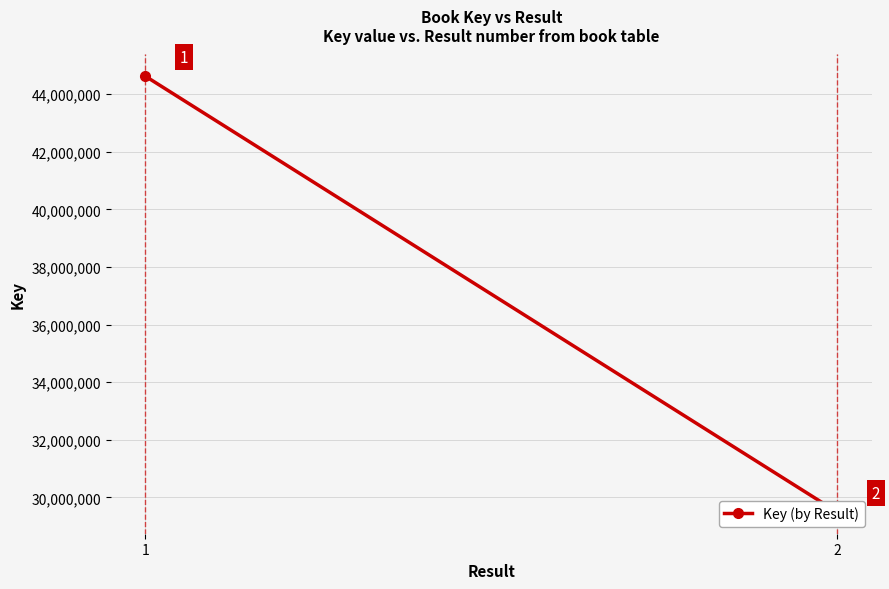

What is the change in value from 1 to 2?

-15124151